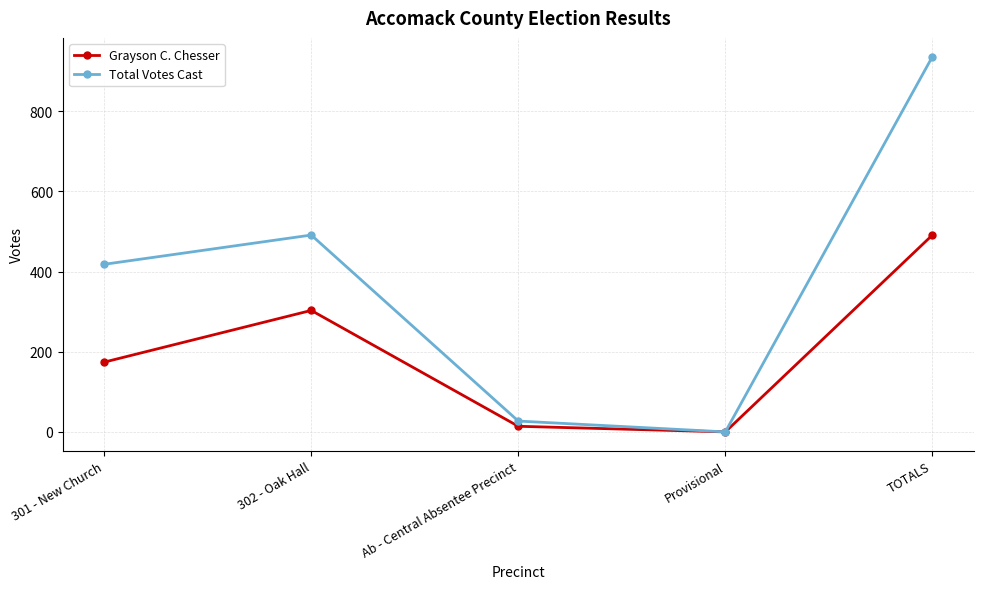

Where is the first local minimum for Total Votes Cast?

Provisional